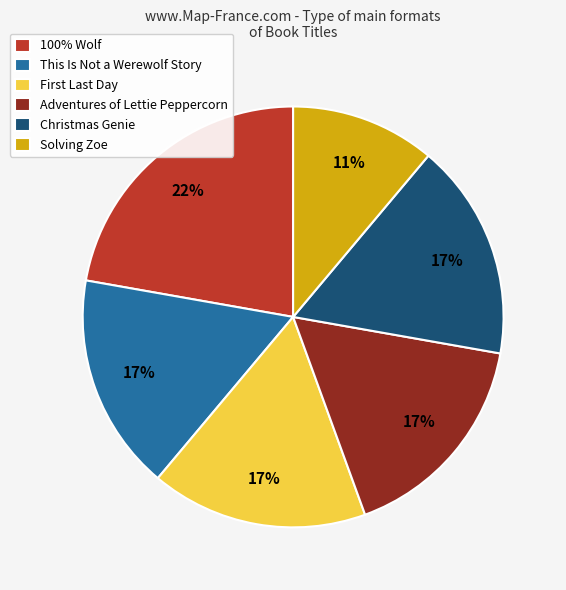

To the nearest percent, what percentage of the pie is Christmas Genie?

17%